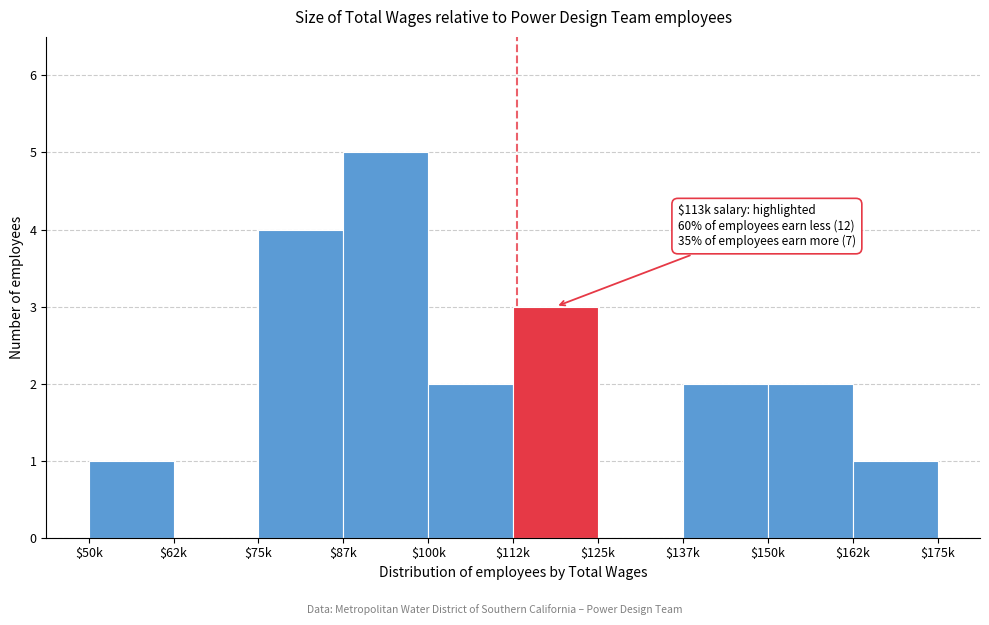

The chart shows a value of 2 at $137k. True or false?

True